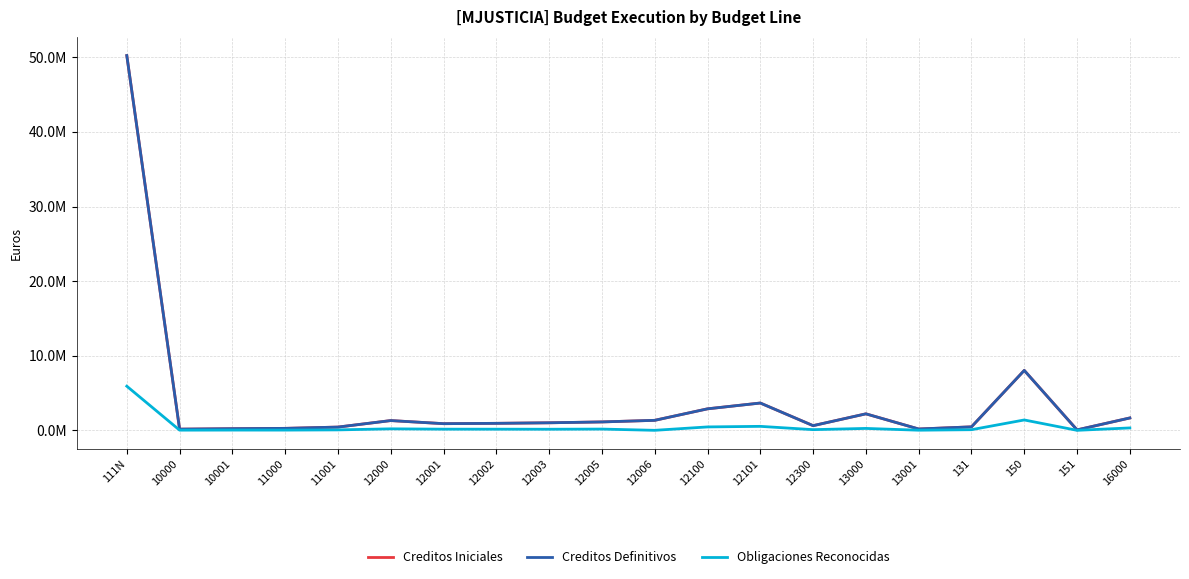

At which label does Obligaciones Reconocidas first exceed 156161?

111N